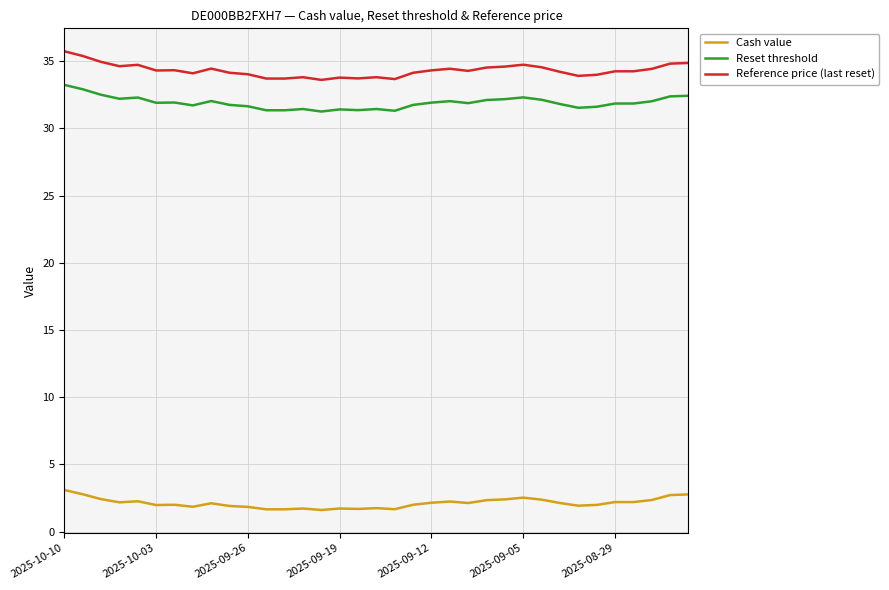

Which series has the largest range (max minus min)?

Reference price (last reset)